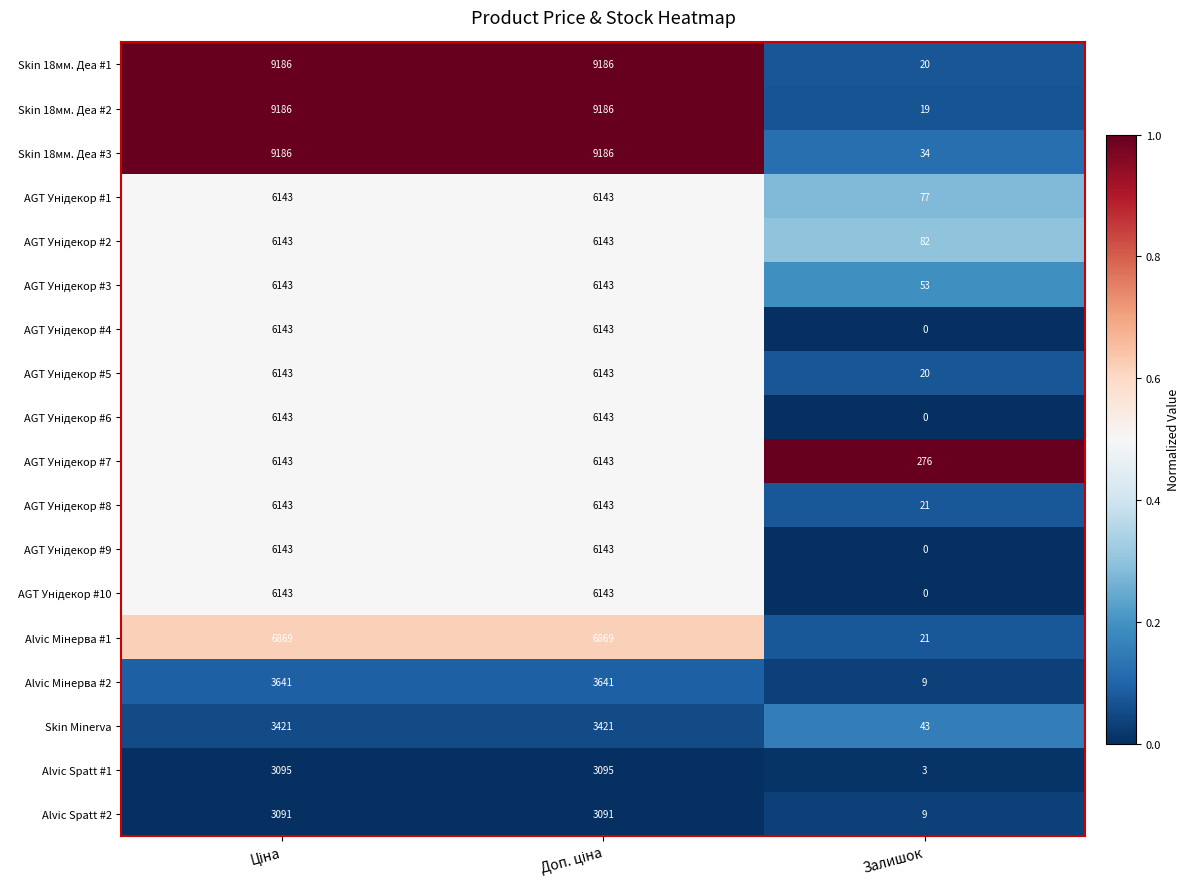

Is it true that Alvic Spatt #2 equals 9 at Залишок?

True